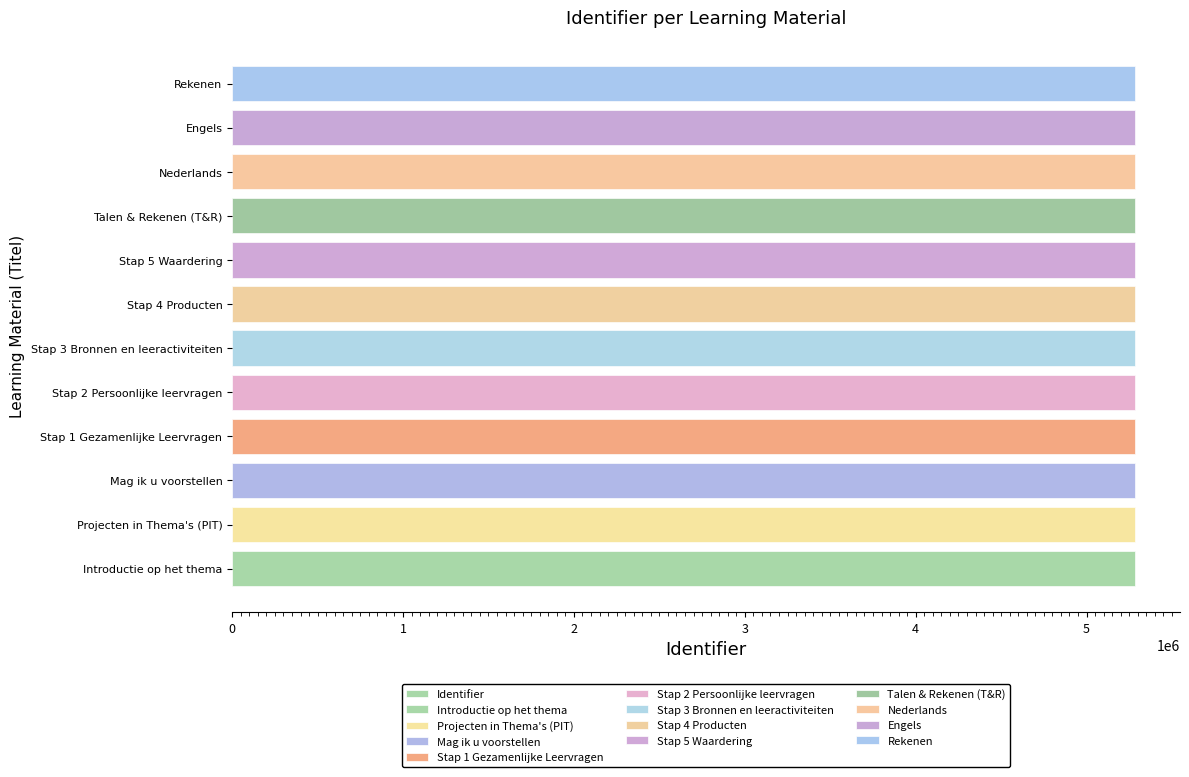

Reading right to left, list all the values displayed in this chart.

5282521	5282519	5282517	5282516	5282513	5282510	5282508	5282506	5282504	5282500	5282499	5282495